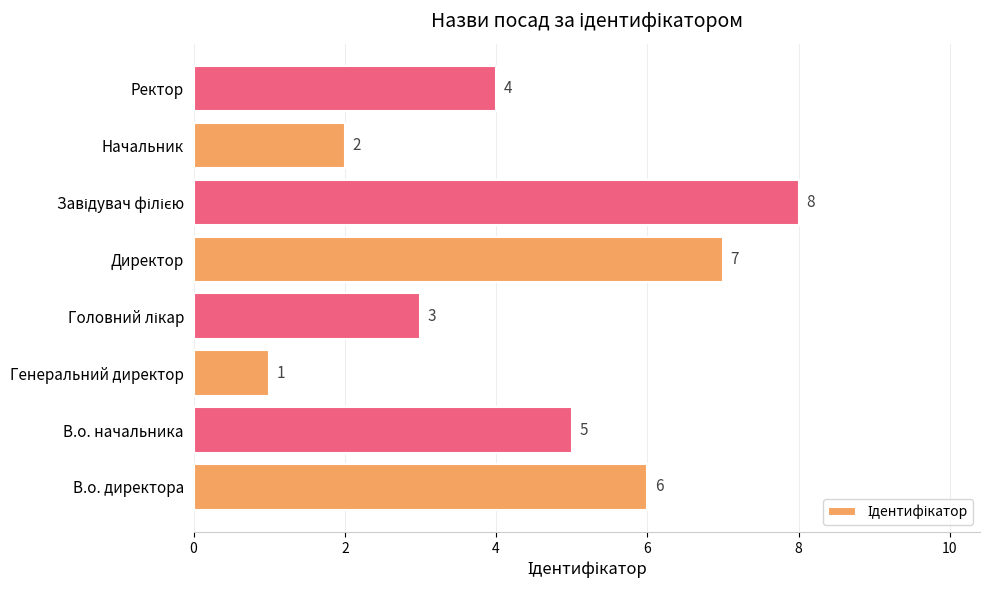

The chart shows a value of 4 at Ректор. True or false?

True